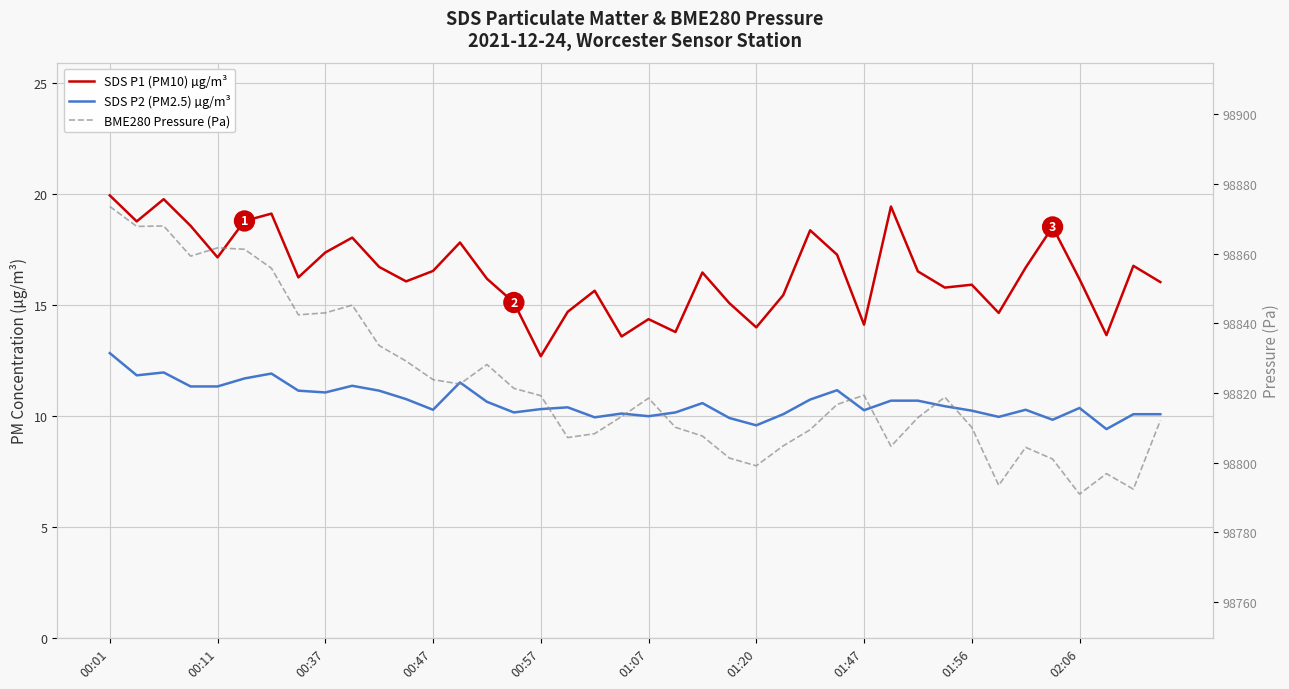

True or false: SDS P1 (PM10) µg/m³ and BME280 Pressure (Pa) cross at least once.

False